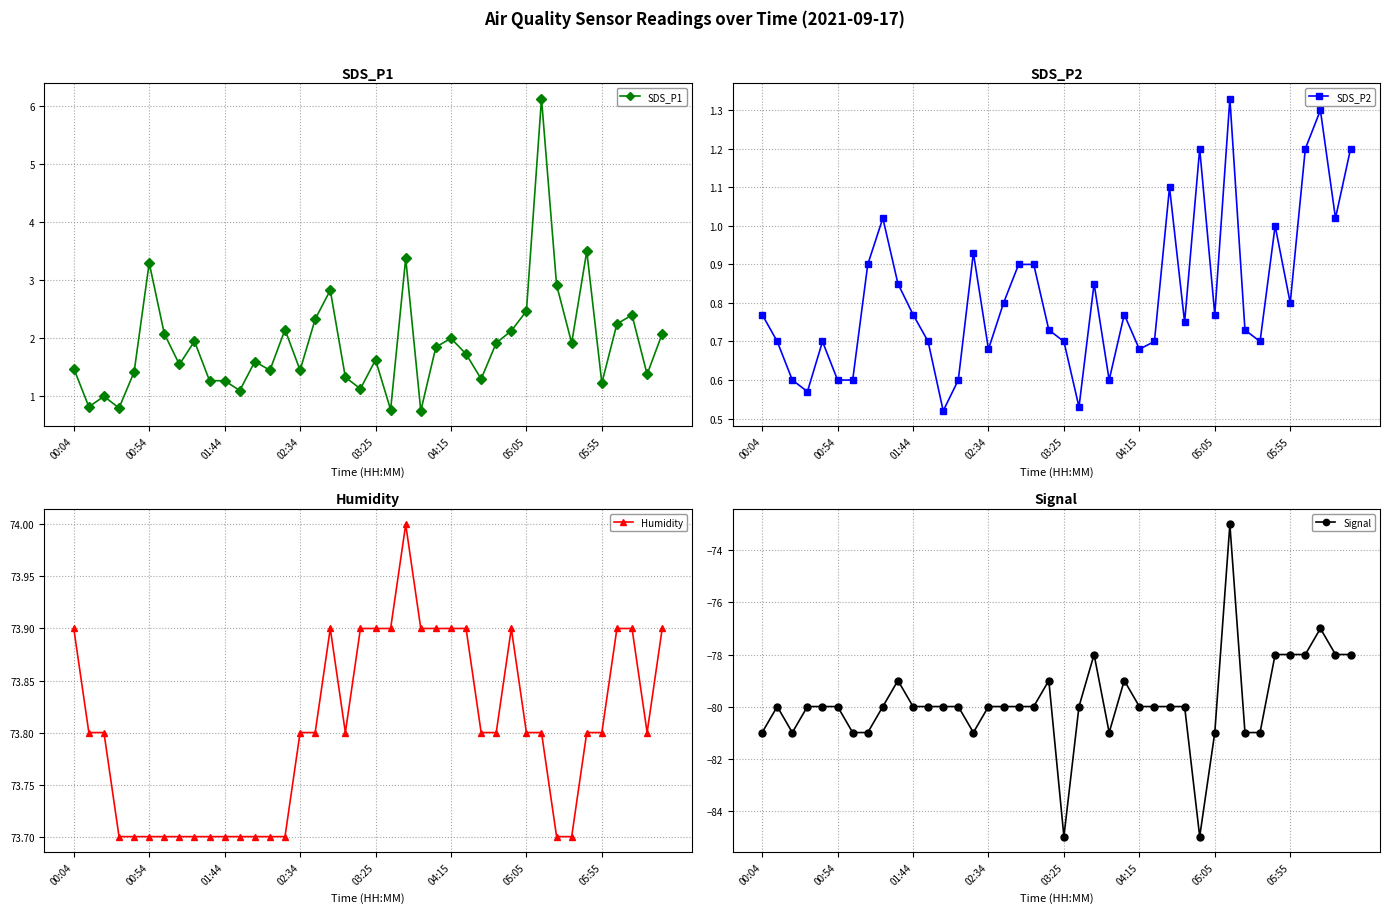

True or false: SDS_P2 and Humidity cross at least once.

False